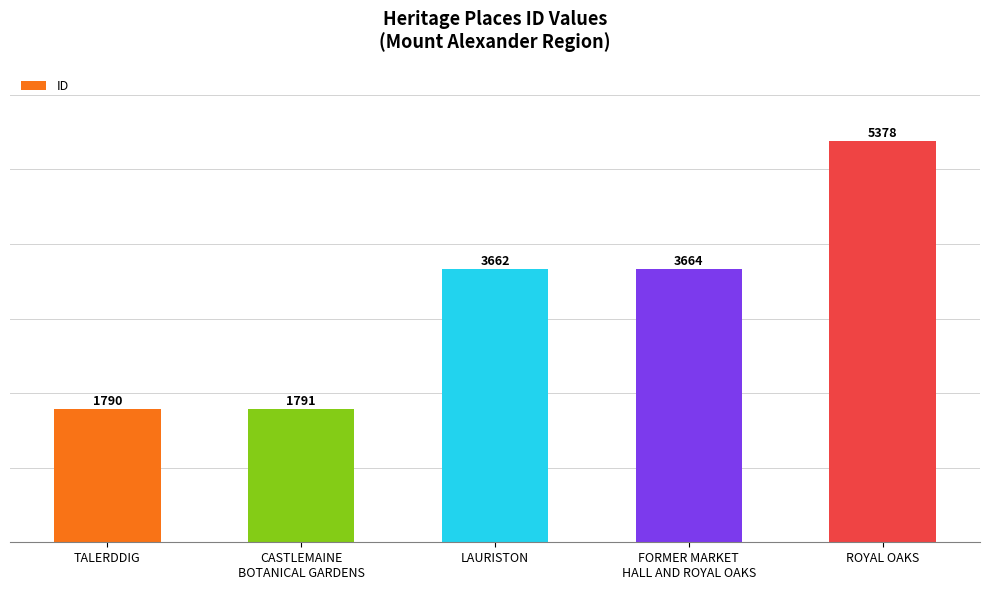

Reading left to right, transcribe all the data shown in this chart.

TALERDDIG=1790	CASTLEMAINE
BOTANICAL GARDENS=1791	LAURISTON=3662	FORMER MARKET
HALL AND ROYAL OAKS=3664	ROYAL OAKS=5378